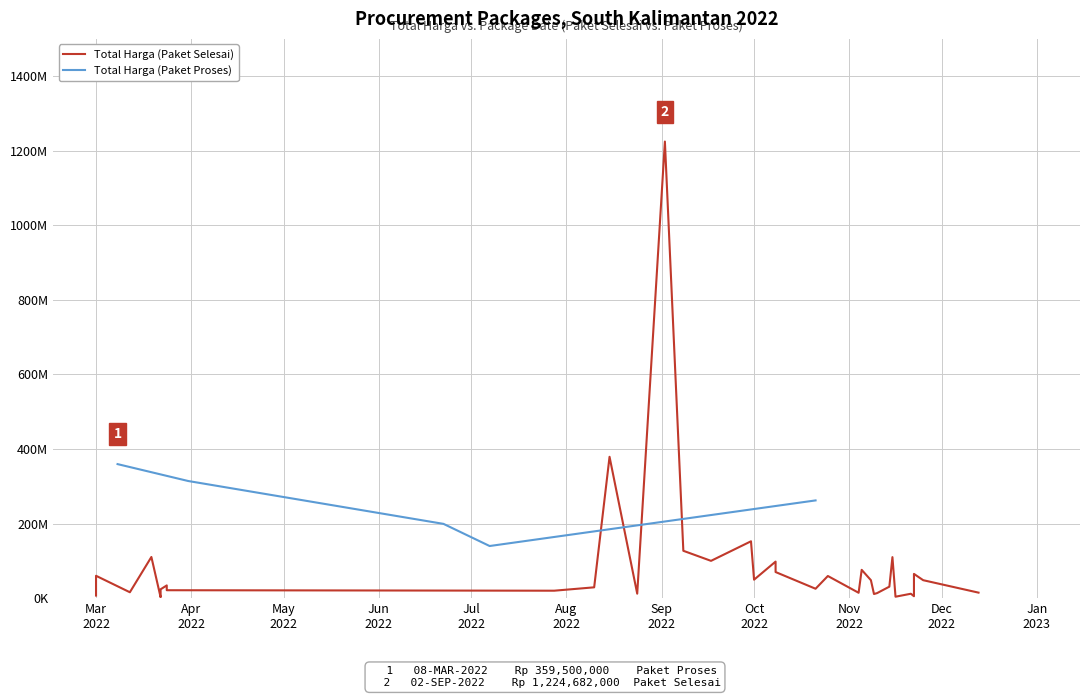

How many values in the Total Harga (Paket Selesai) series are below 30800000?

17